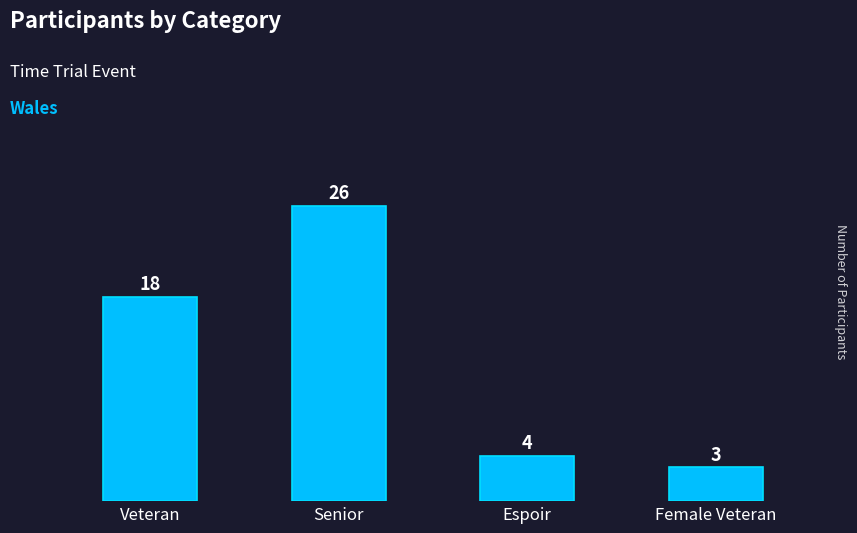

What is the label of the 4th bar from the left?

Female Veteran